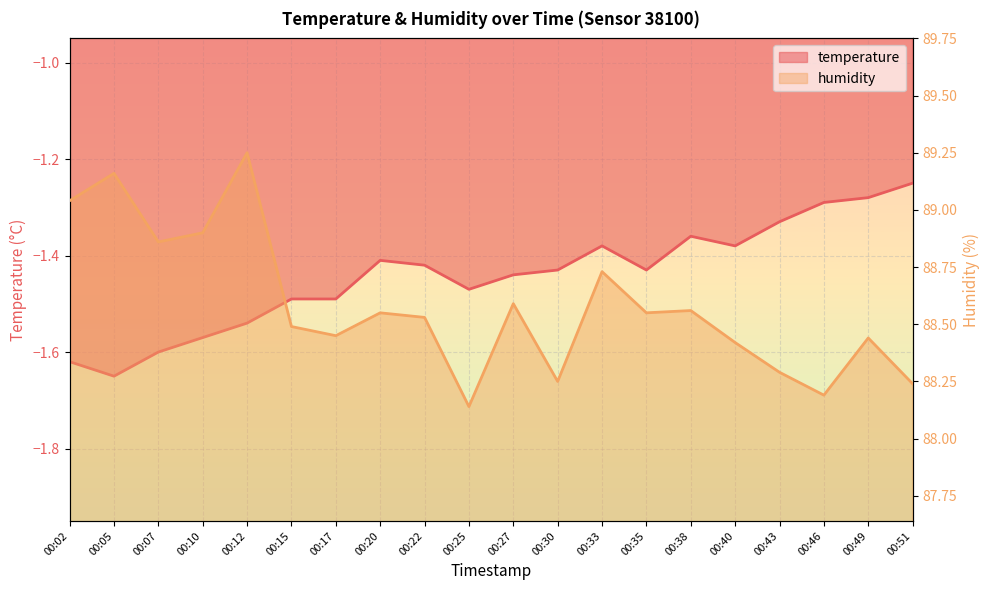

What is the total value across all series at 00:17?

87.0